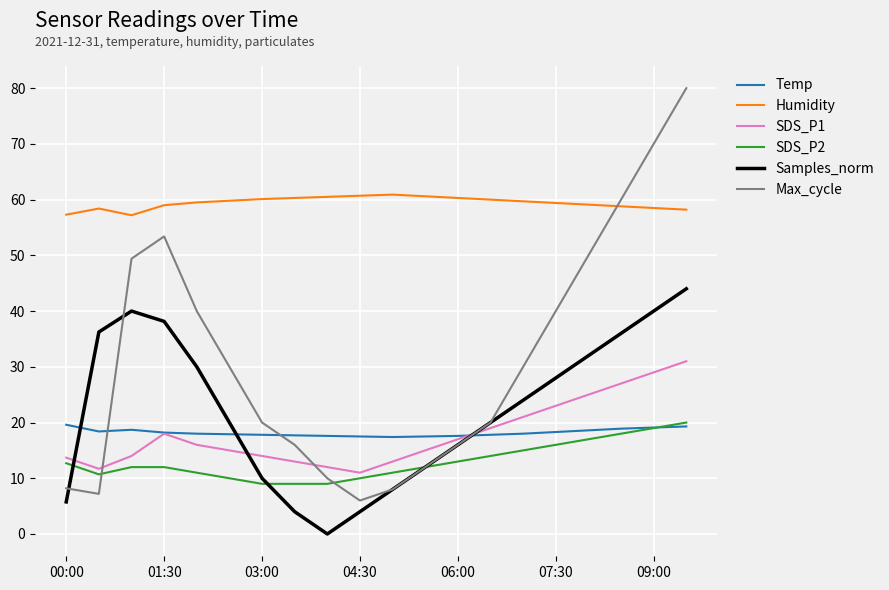

Which series has the widest spread of values?

Max_cycle